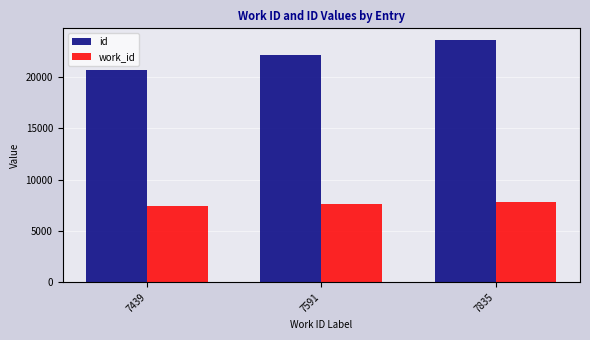

How many bars are there in total?

6